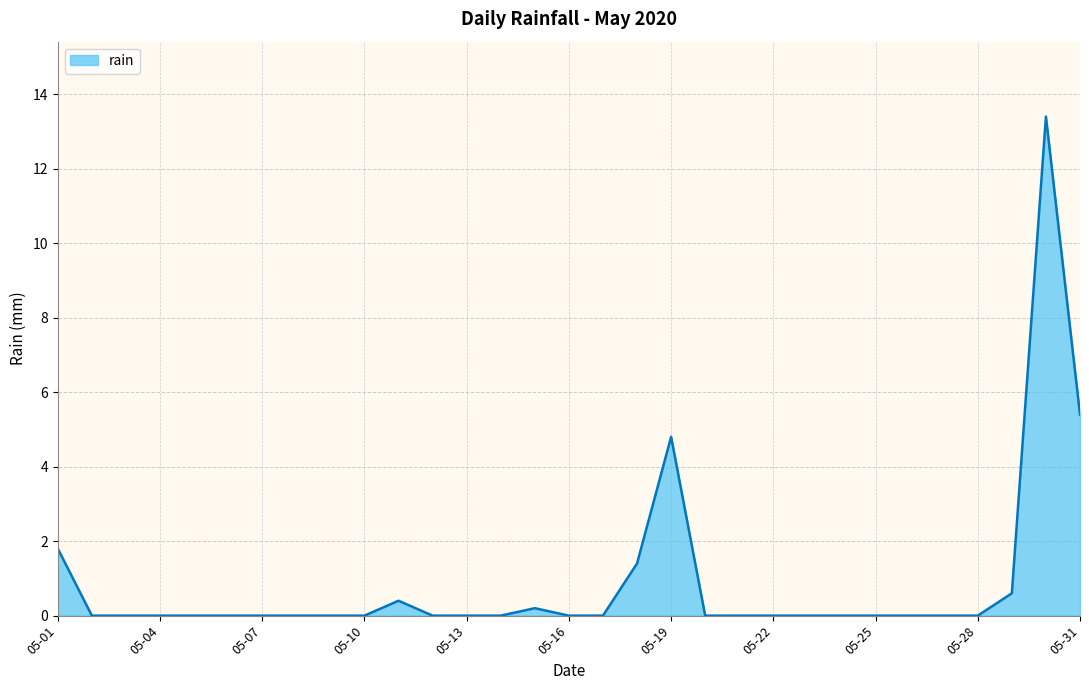

How many lines are shown in the chart?

1